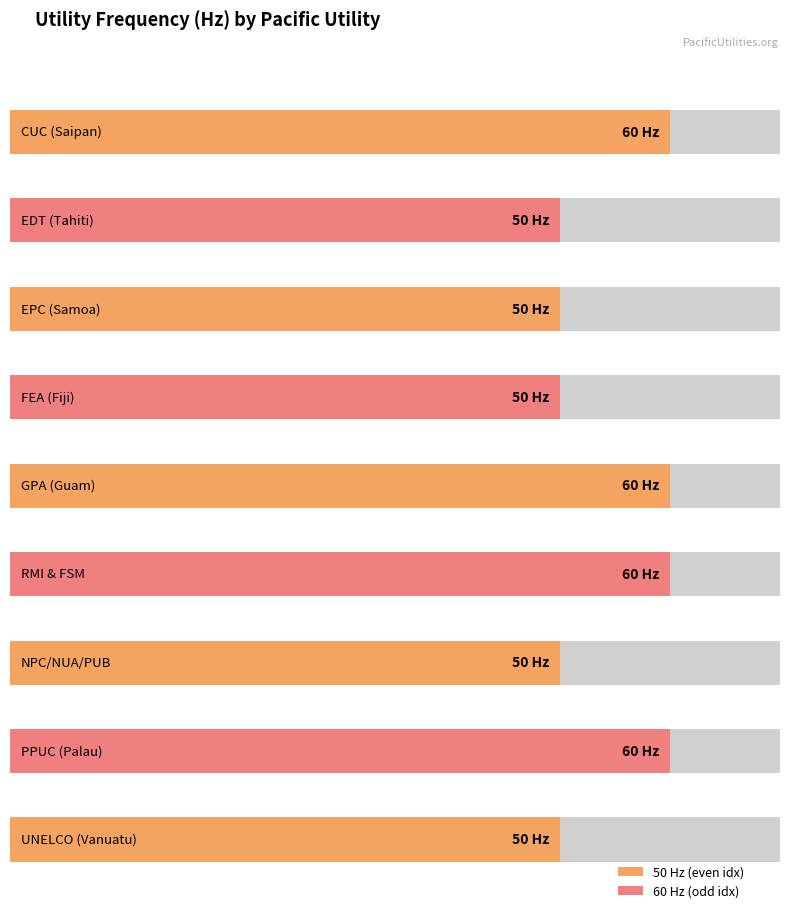

What is the minimum value shown in the chart?

50